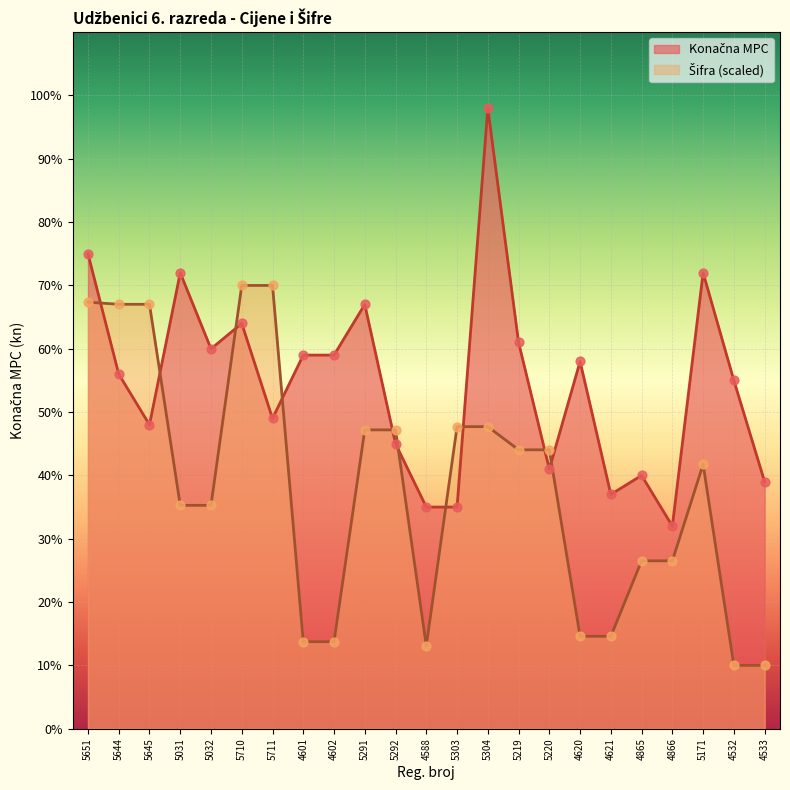

Which series has the largest total across all categories?

Konačna MPC